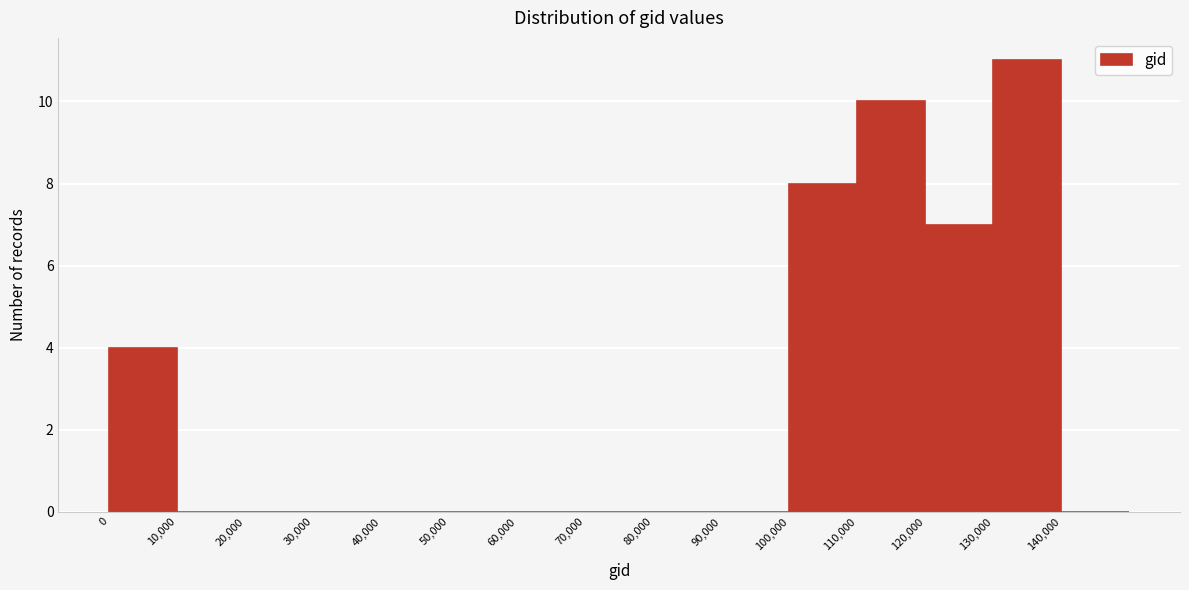

Reading left to right, transcribe this chart: for each bar, give the range it covers on the x-axis and its height. The values are not printed on the chart, so give them approximately, as read against the axis.

0 to 10000: 4
10000 to 20000: 0
20000 to 30000: 0
30000 to 40000: 0
40000 to 50000: 0
50000 to 60000: 0
60000 to 70000: 0
70000 to 80000: 0
80000 to 90000: 0
90000 to 100000: 0
100000 to 110000: 8
110000 to 120000: 10
120000 to 130000: 7
130000 to 140000: 11
140000 to 150000: 0